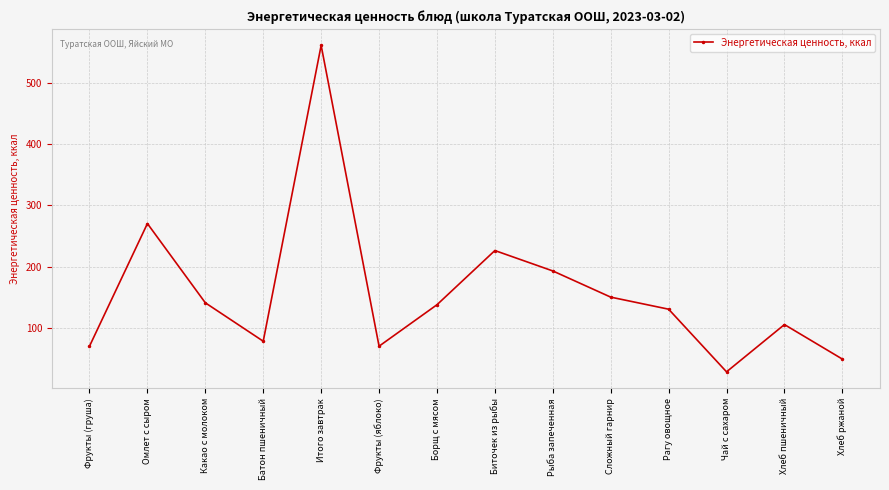

What is the value of the 1st point from the left?

70.5